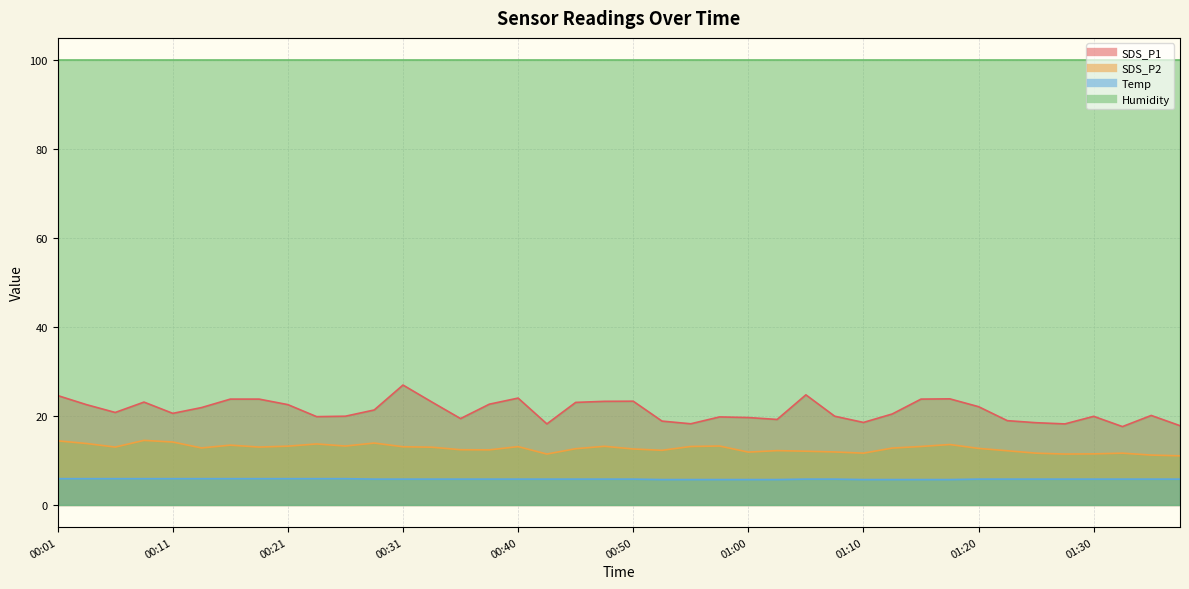

Between 00:28 and 00:53, which series saw the biggest shift?

SDS_P1